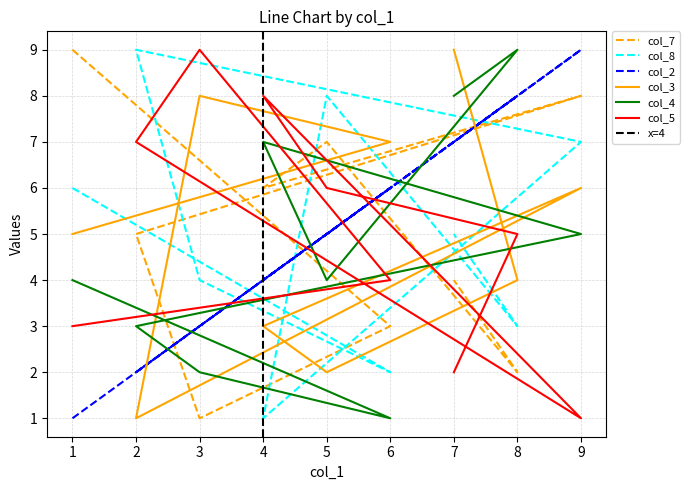

The value of col_5 at 9 is 2. True or false?

False